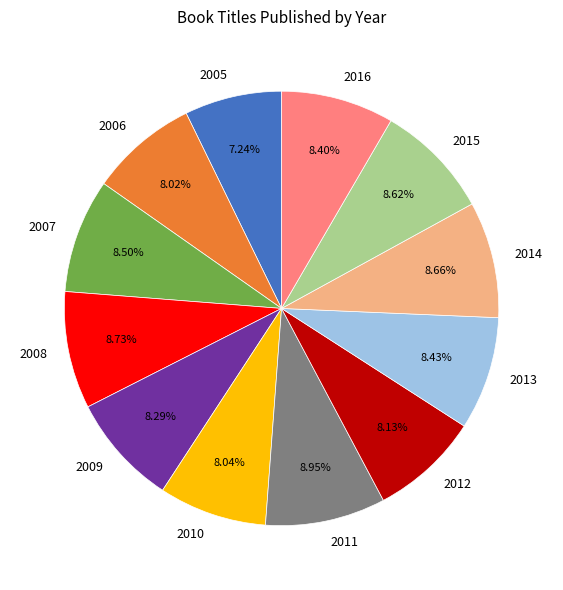

What is the ratio of the value at 2016 to the value at 2005?

1.2